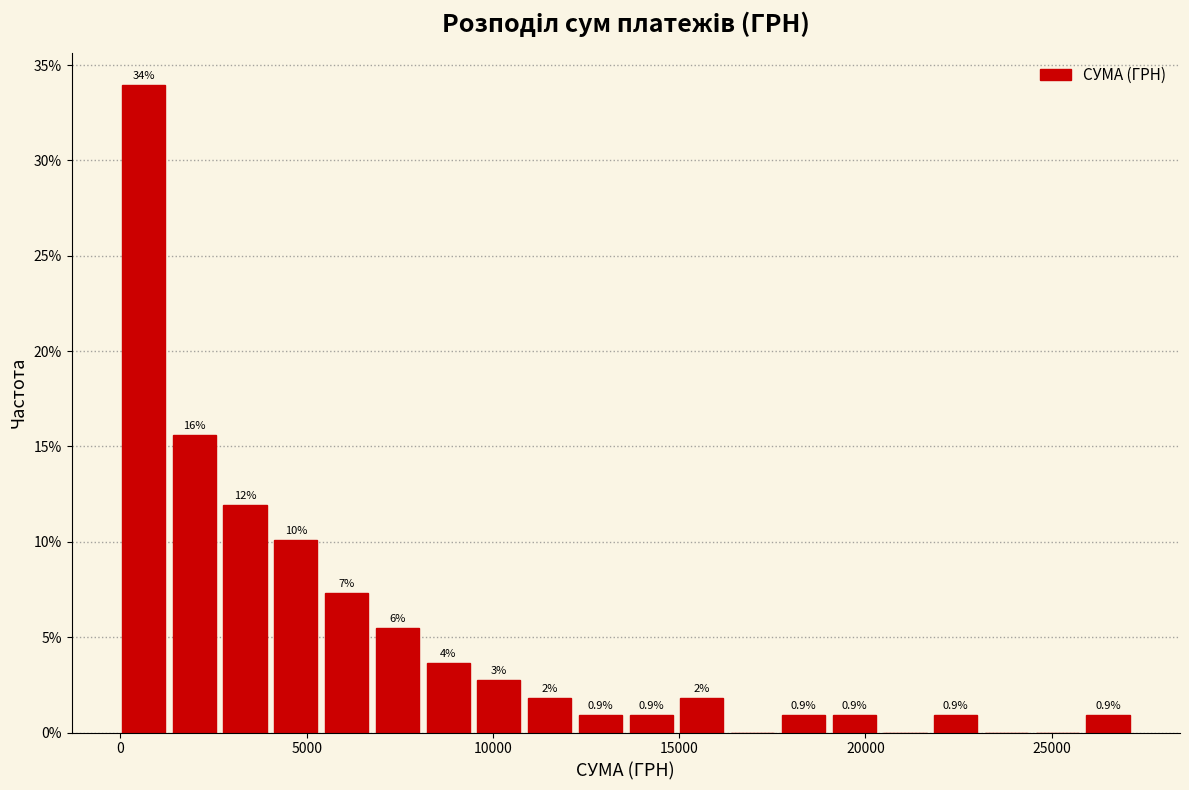

Around what value on the x-axis is the tallest bar? Give the approximate position of its centre, as read against the axis.

500